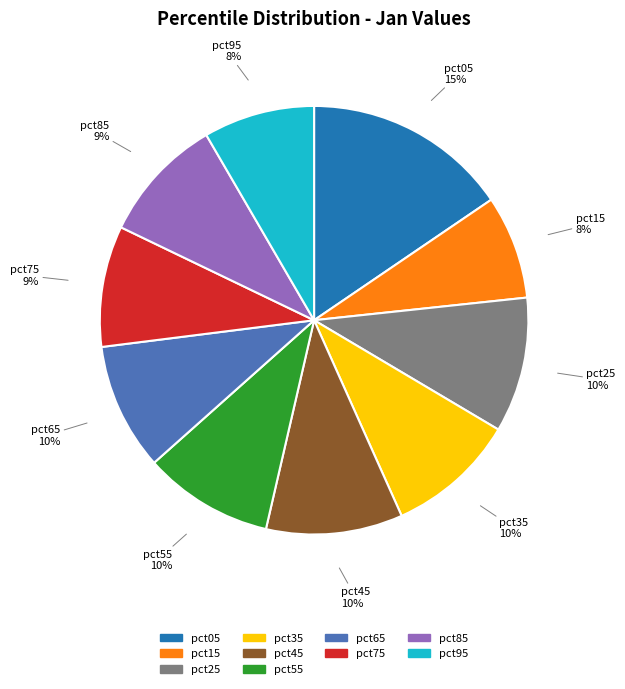

Is the sum of pct75 and pct95 greater than half?

No